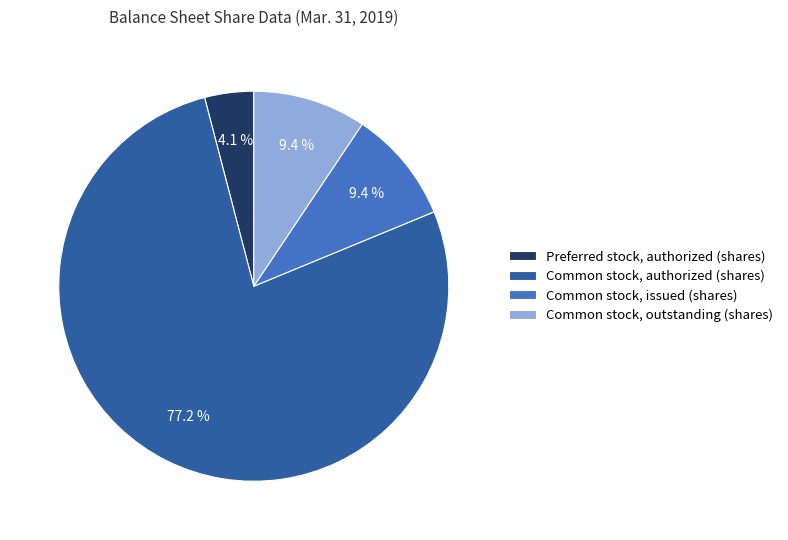

To the nearest percent, what is the difference between the Common stock, outstanding (shares) and Common stock, authorized (shares) slice percentages?

68%